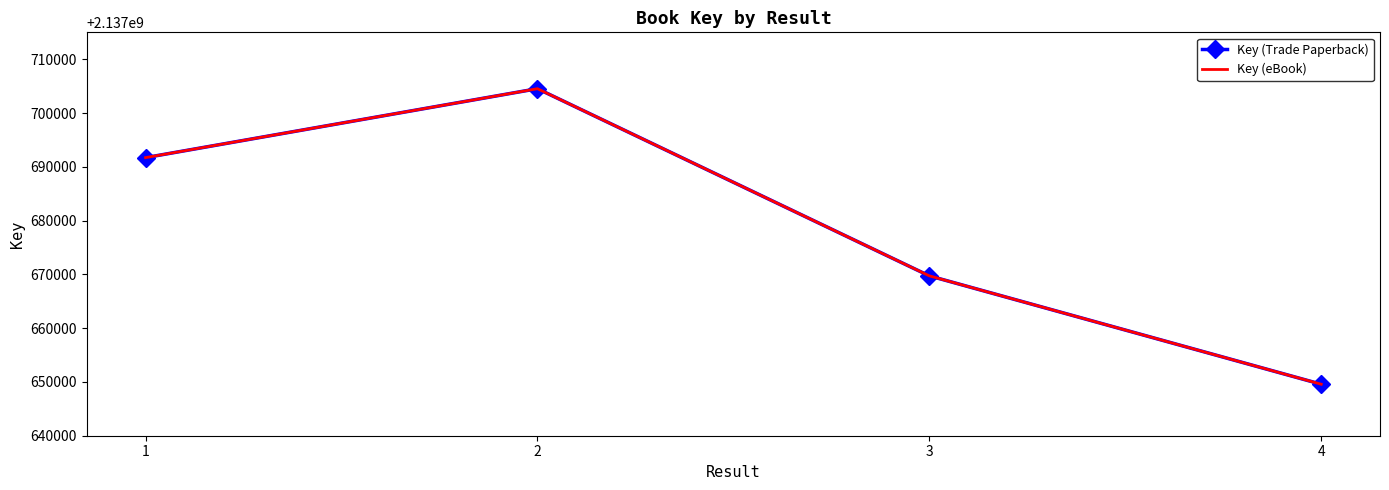

How many interior local peaks does the Key (Trade Paperback) series have?

1